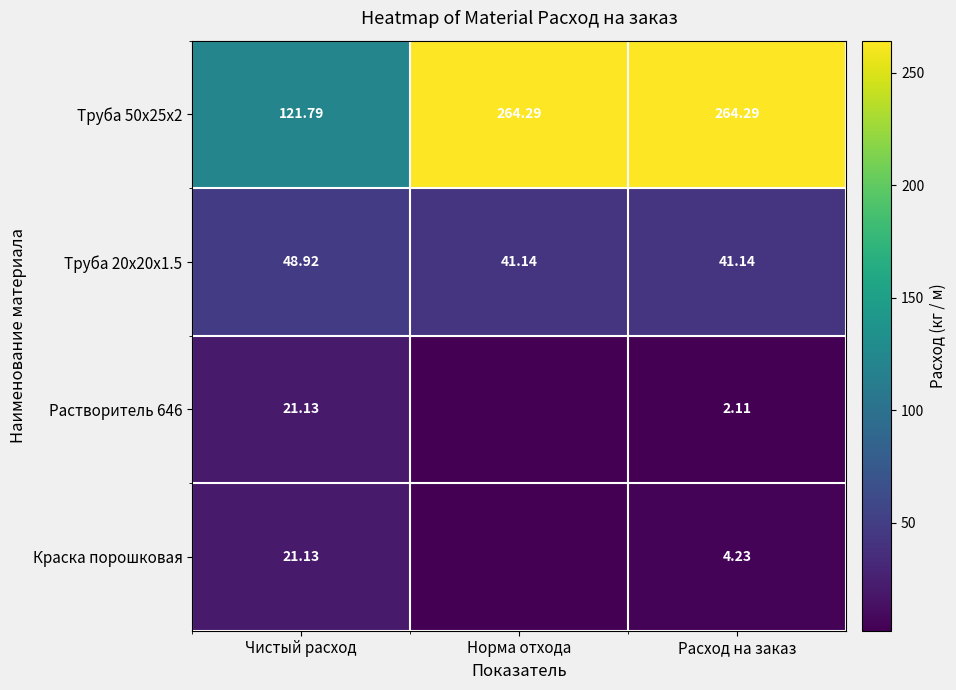

Where is Труба 50х25х2 nearest to the value 193?

Чистый расход